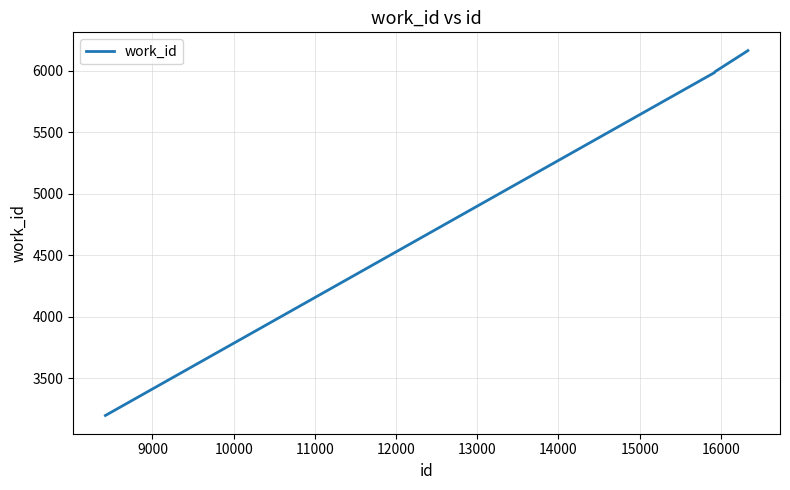

What is the sum of all values?

39668